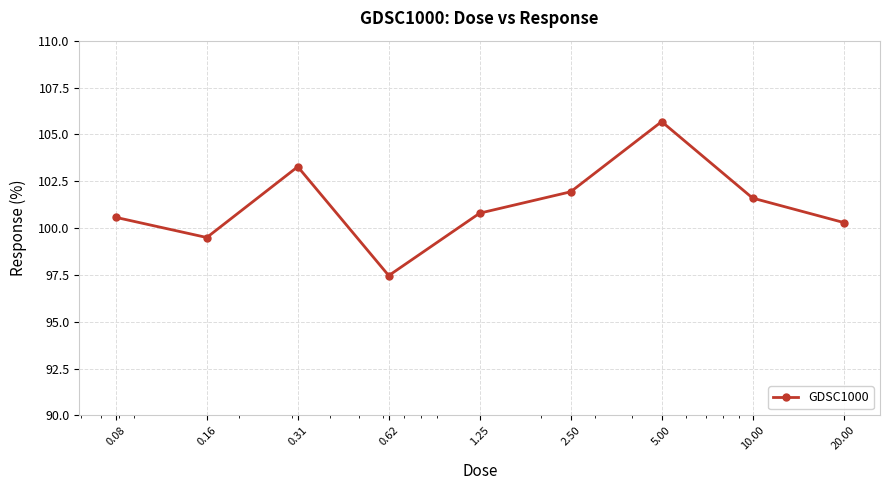

How many categories are shown in the chart?

9